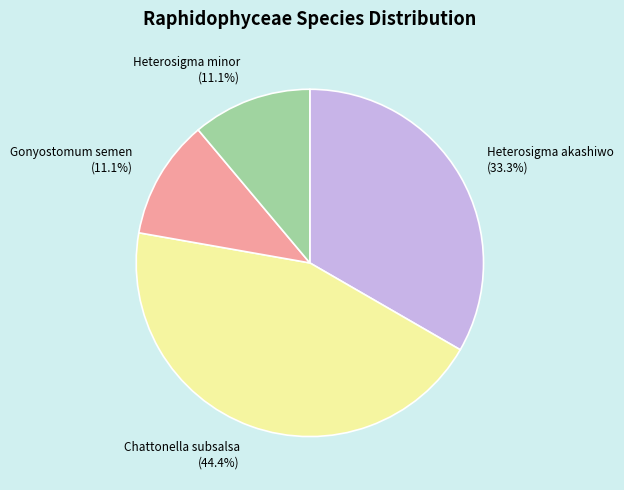

Is there any slice that represents more than half of the pie?

No